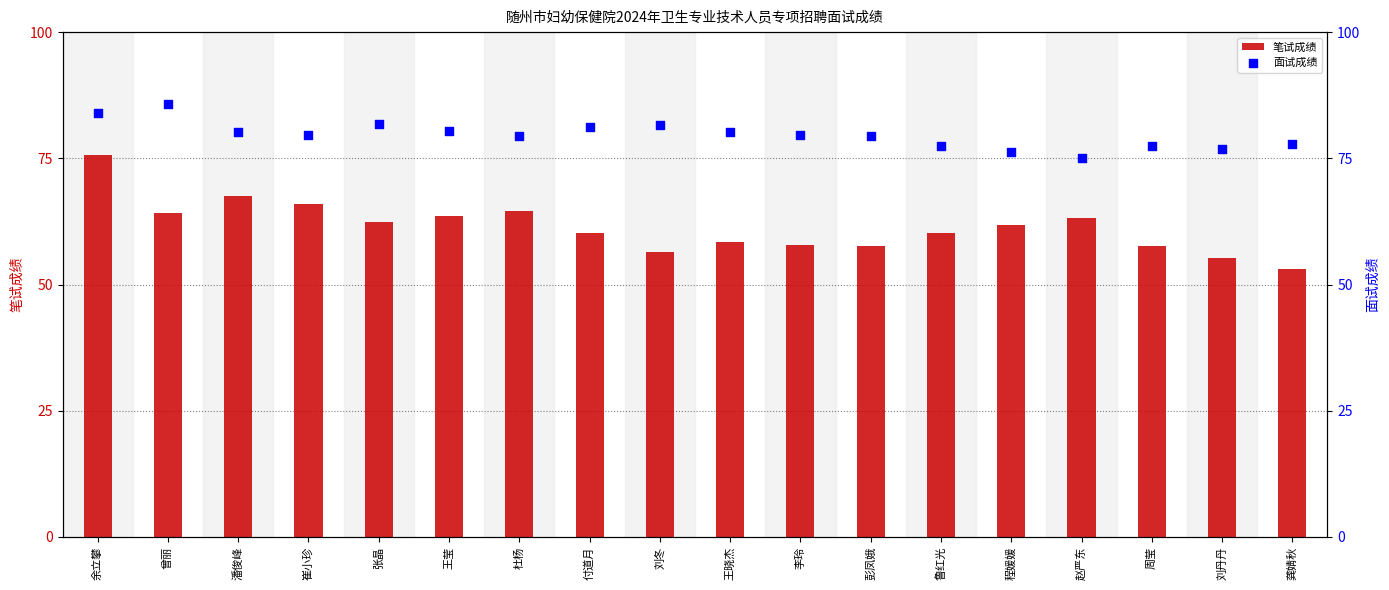

Which series reaches the maximum Y coordinate?

面试成绩